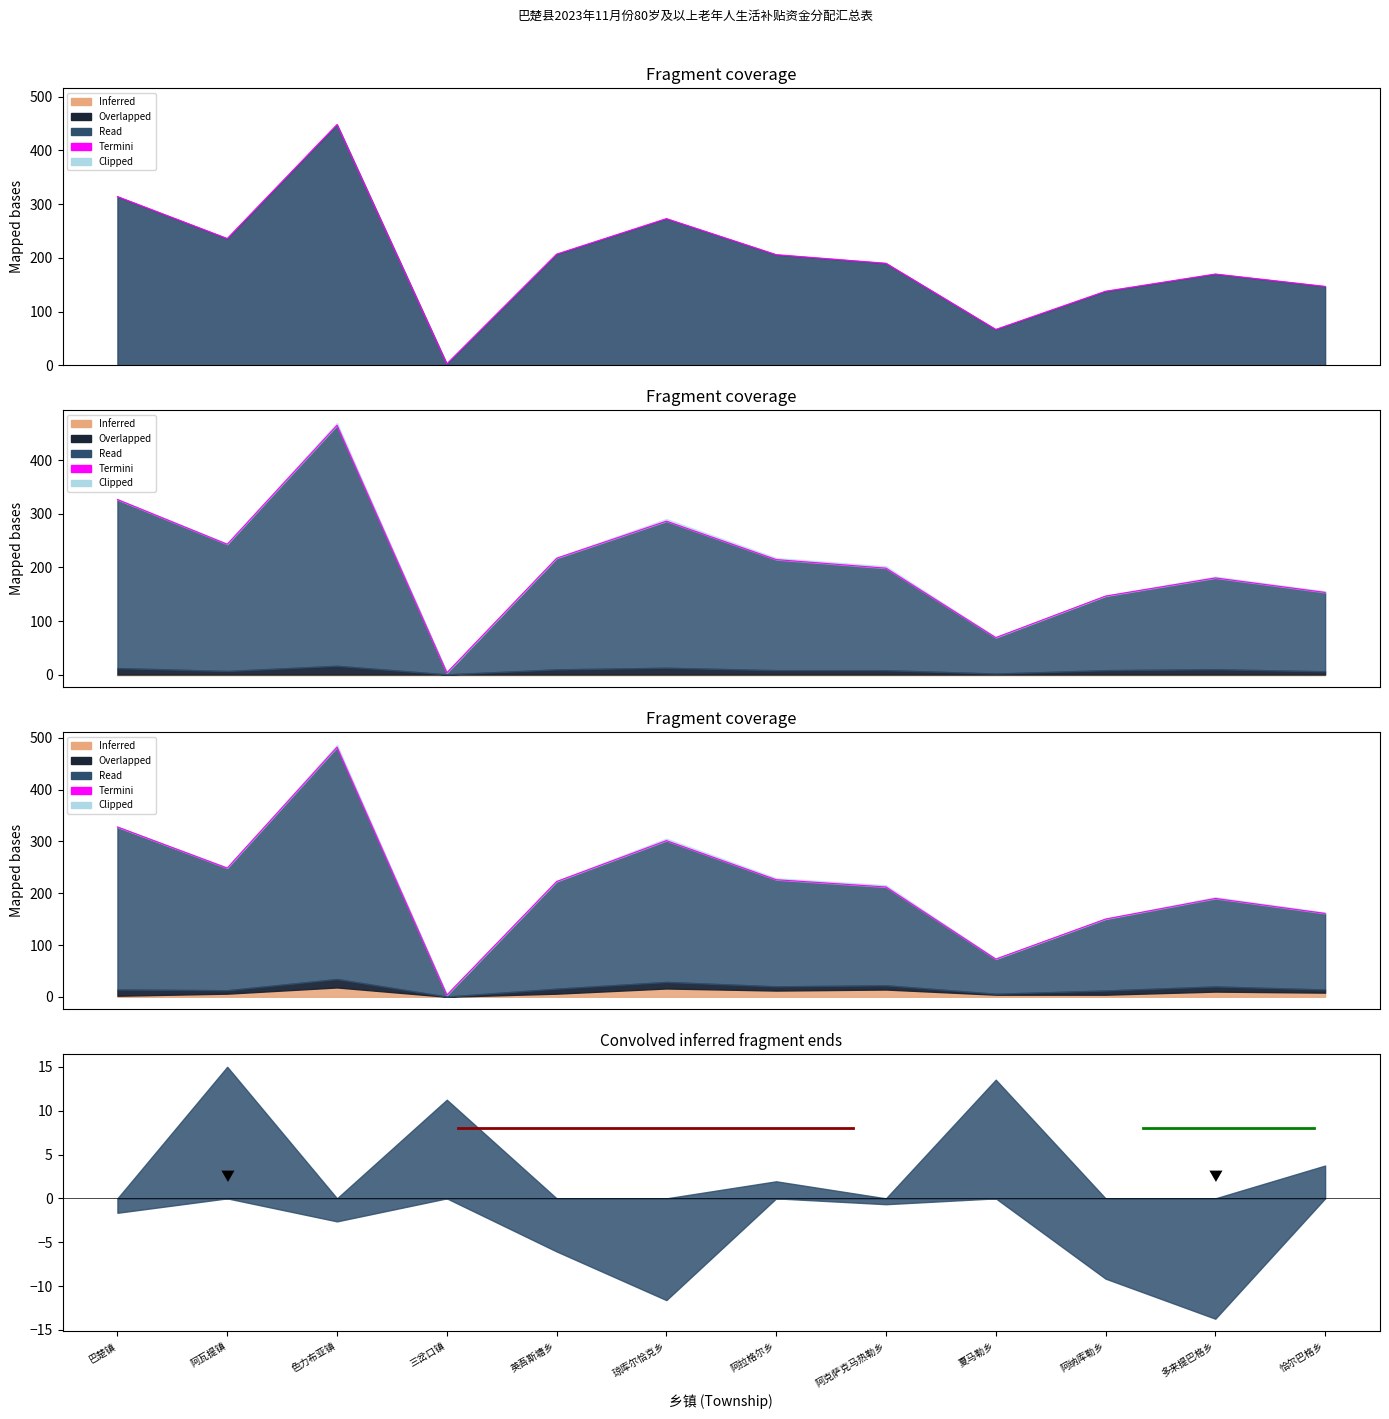

What is the average value?

216.5